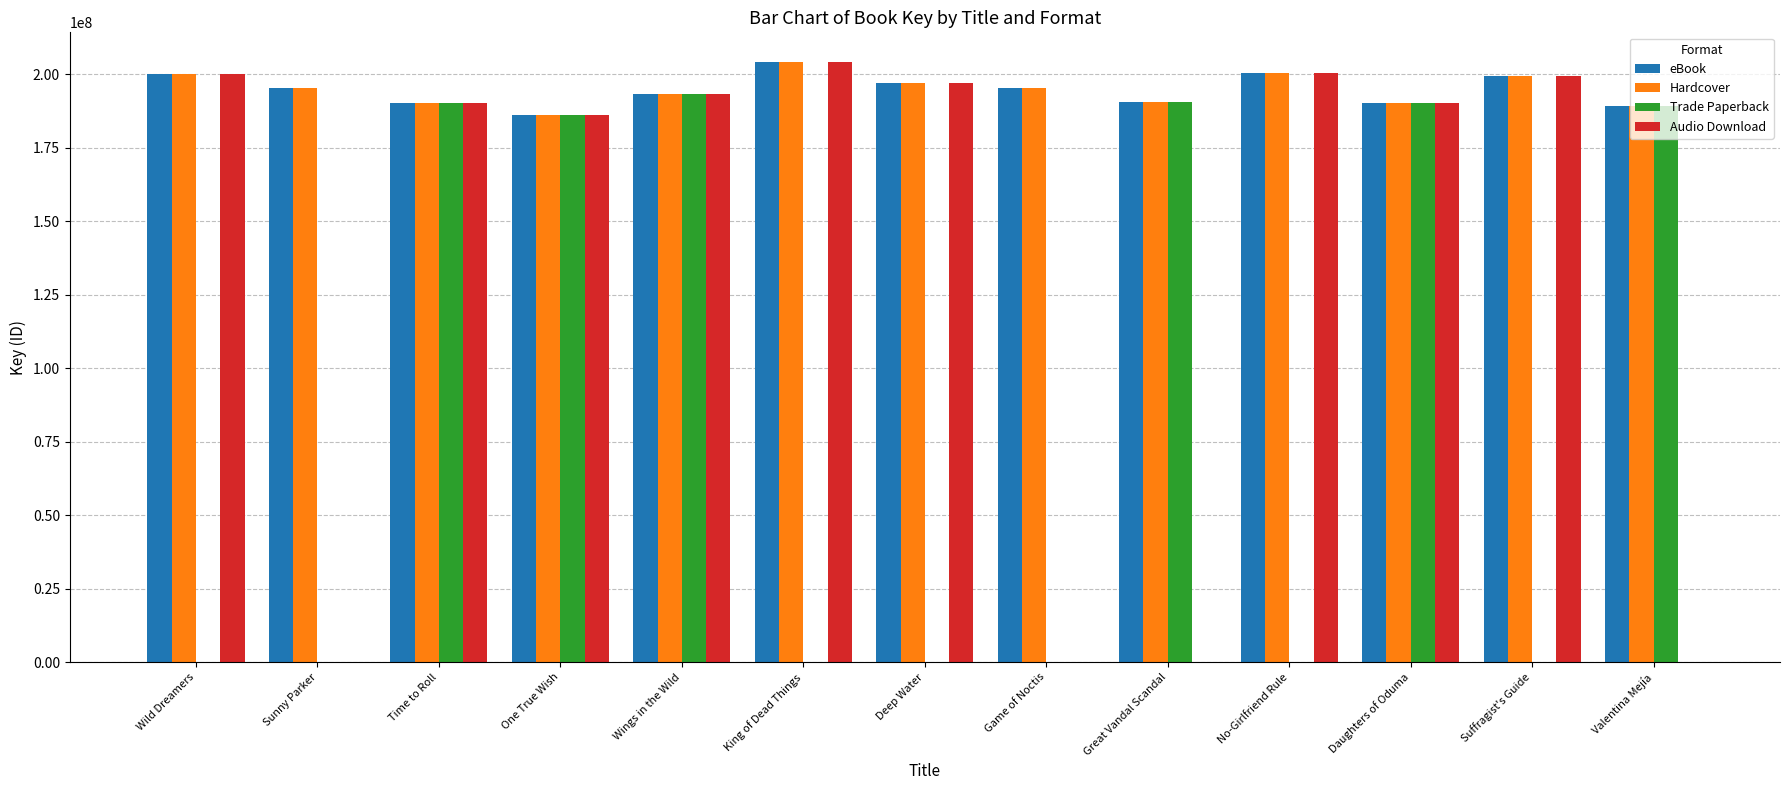

At which label does Hardcover first exceed 195254193?

Wild Dreamers